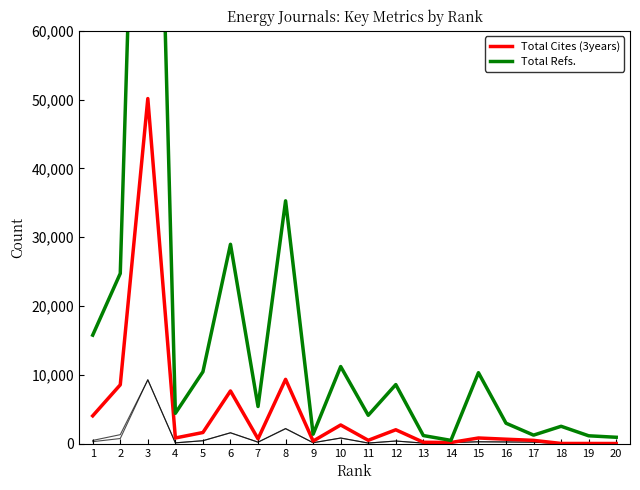

What is the difference between the highest and lowest values at 20?

922